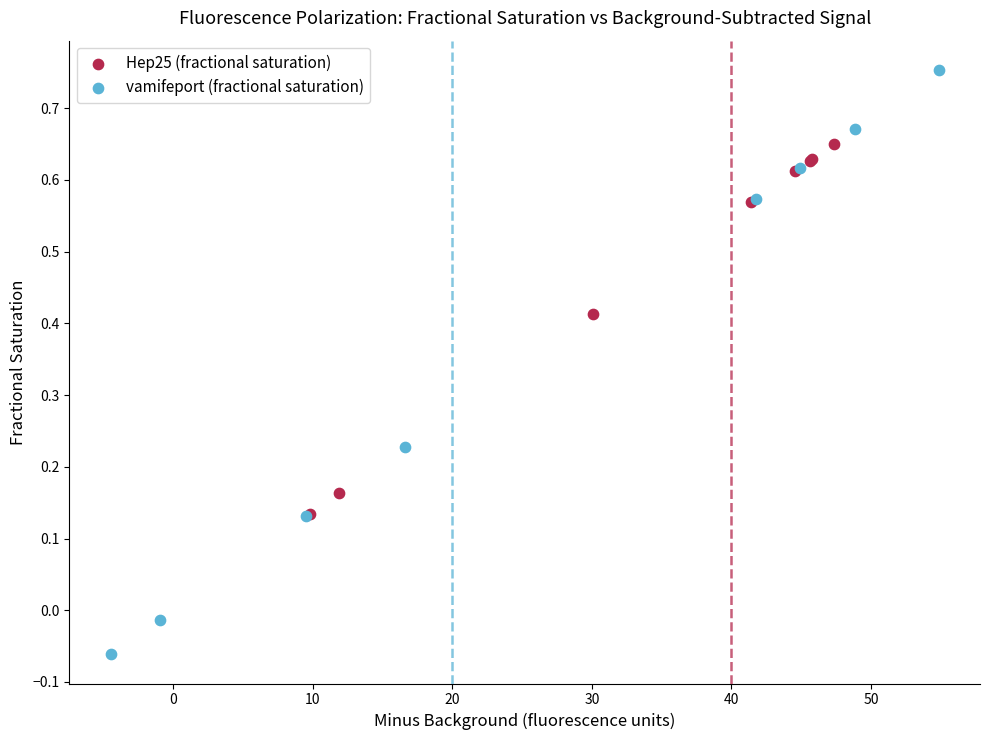

Which series has the largest Y range (max minus min)?

vamifeport (fractional saturation)